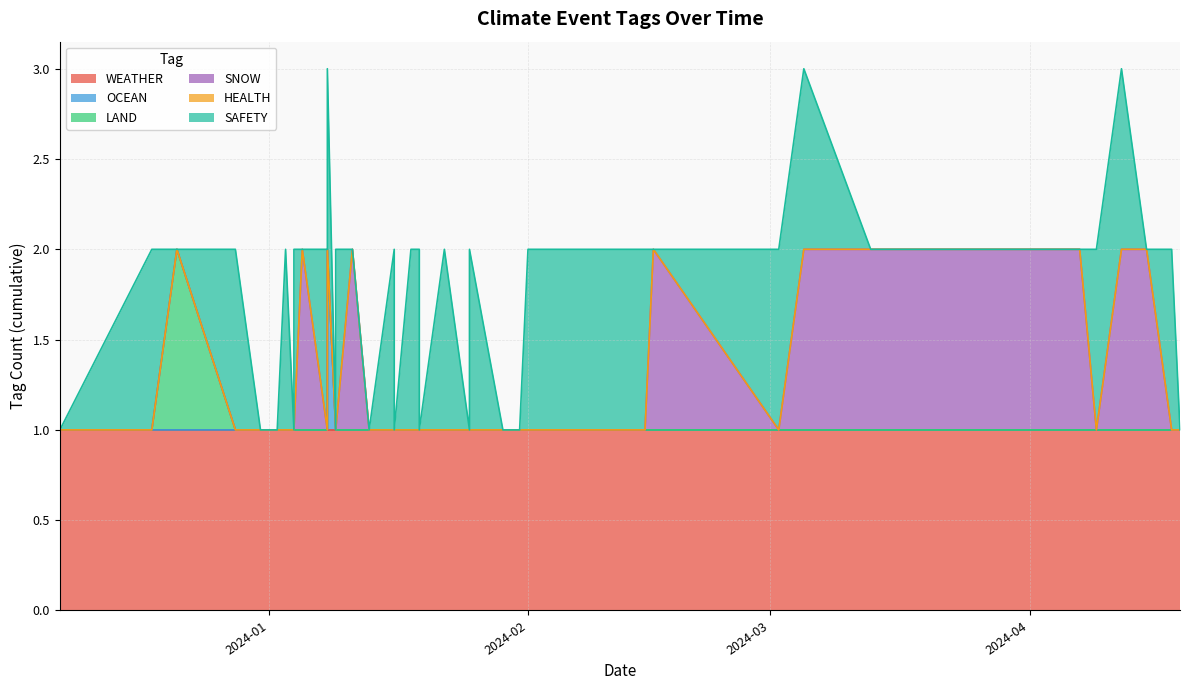

Which series has the largest total across all categories?

WEATHER